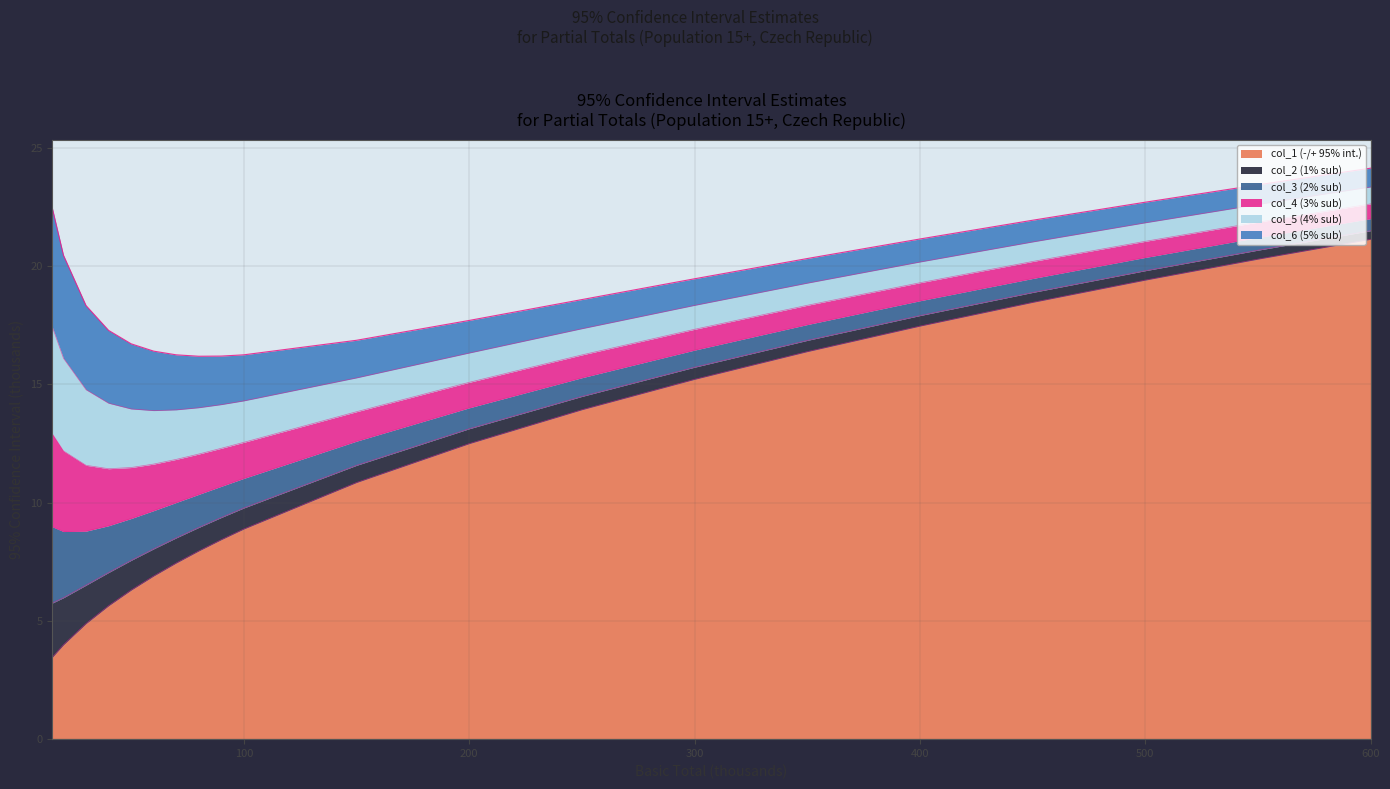

Is it true that col_1 (-/+ 95% int.) equals 12.5 at 200?

True